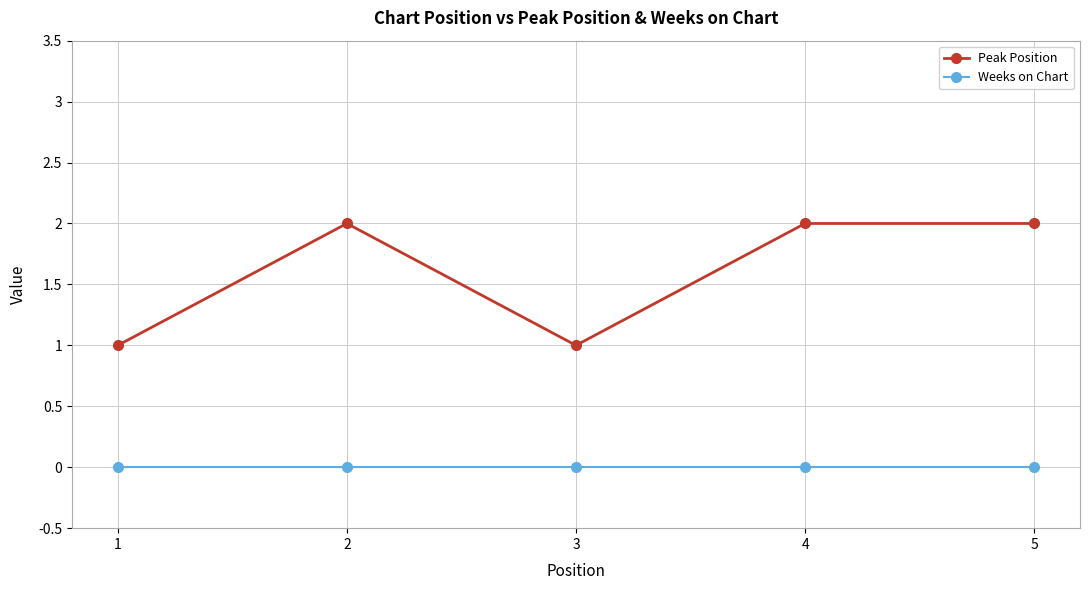

What is the value of the Peak Position point at the 4th from the left?

2